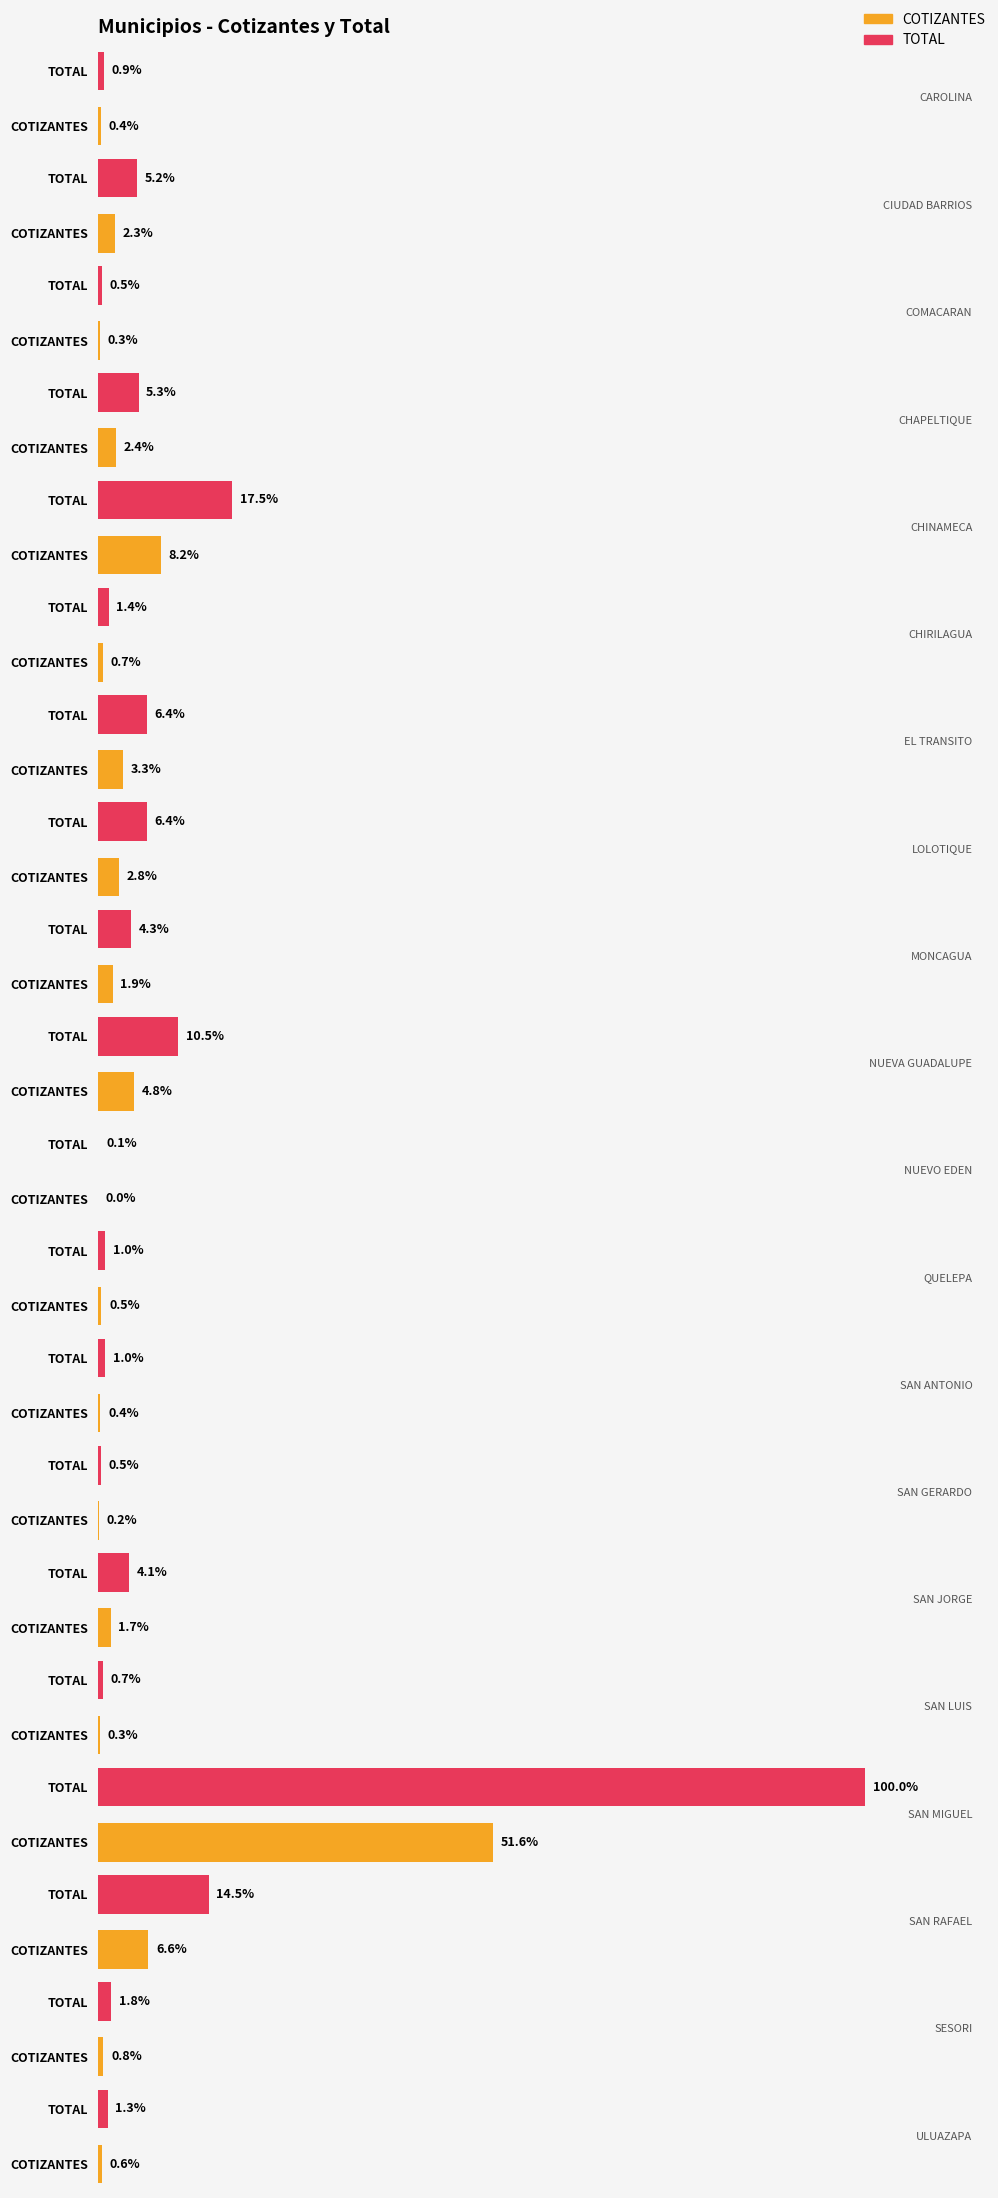

The value of COTIZANTES at NUEVO EDEN is 3. True or false?

False